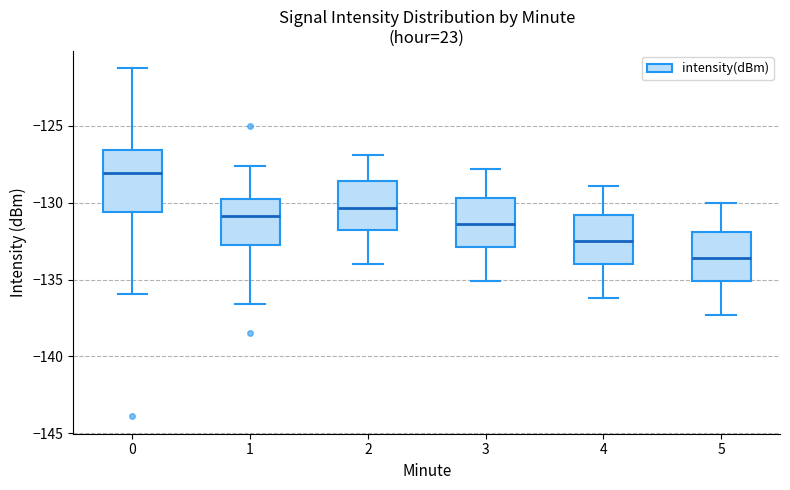

Reading left to right, transcribe this box plot: for each box, give where its median line is, the range the box spans, and where its two whiskers end, as read against the y-axis. The values are not printed on the chart, so give them approximately, as read against the axis.

0: median -128.0, box -130.5 to -126.5, whiskers -136.0 to -121.0
1: median -131.0, box -132.5 to -129.5, whiskers -136.5 to -127.5
2: median -130.5, box -132.0 to -128.5, whiskers -134.0 to -127.0
3: median -131.5, box -133.0 to -129.5, whiskers -135.0 to -128.0
4: median -132.5, box -134.0 to -131.0, whiskers -136.0 to -129.0
5: median -133.5, box -135.0 to -132.0, whiskers -137.5 to -130.0